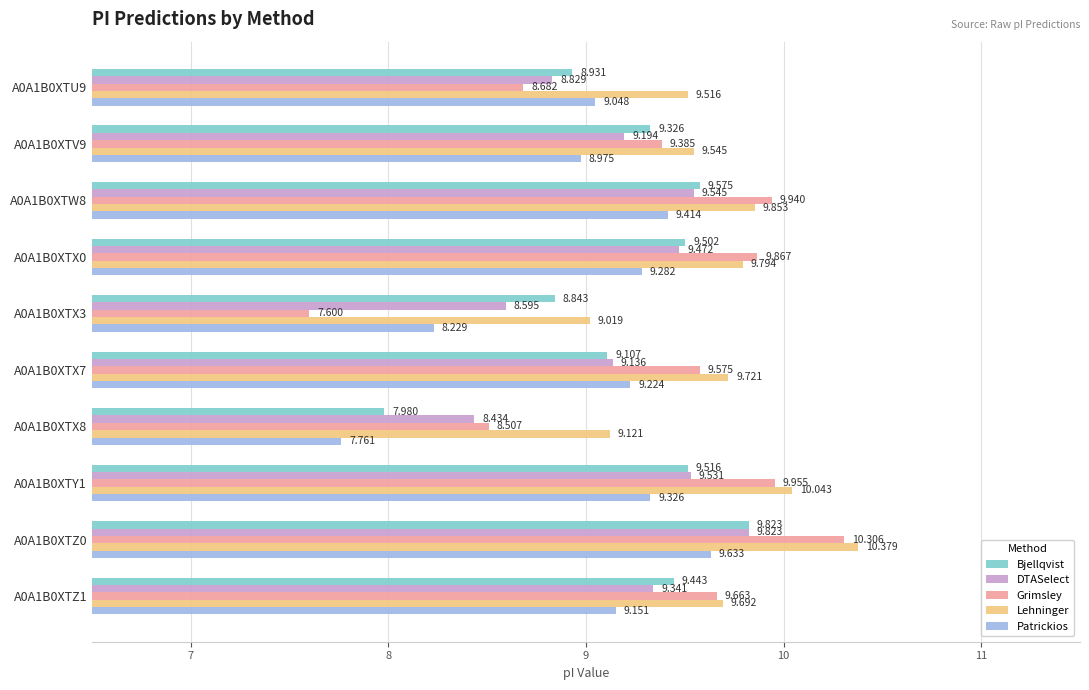

How many series are shown in this chart?

5